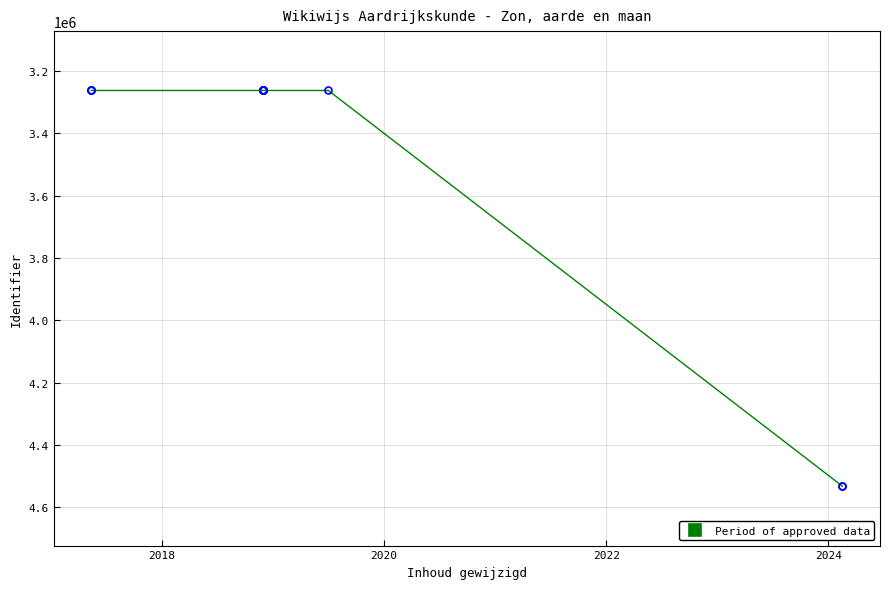

How many series are shown in this chart?

1